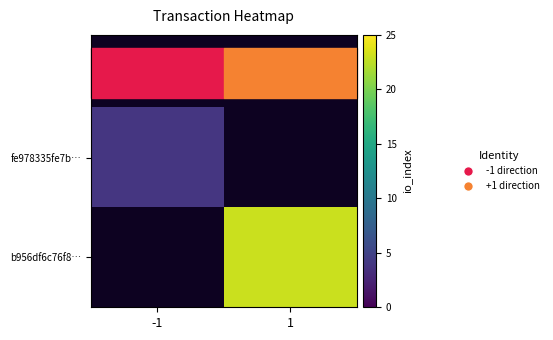

What value does the b956df6c76f8… series have at 1?

23.0